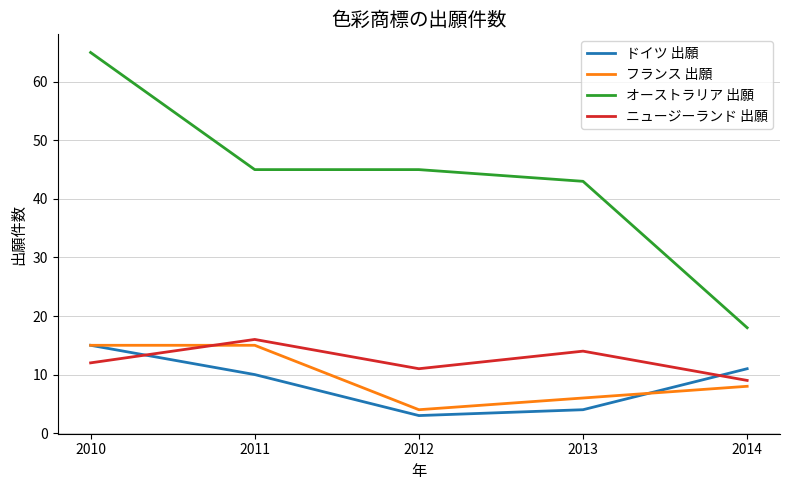

What is the difference between the highest and lowest values at 2014?

10